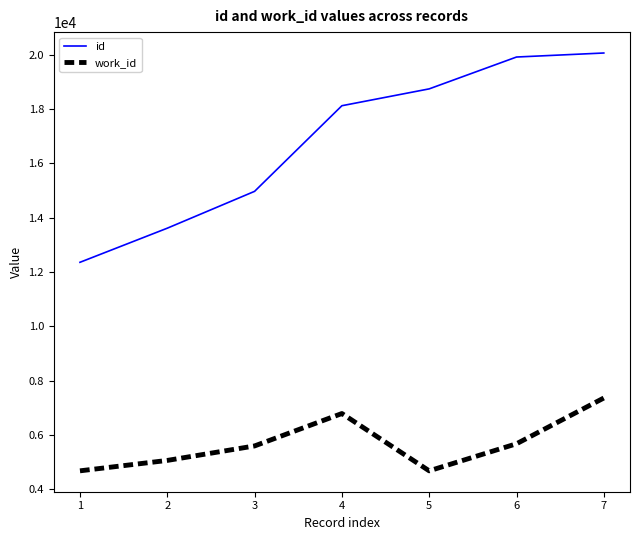

Between 3 and 7, which series saw the biggest shift?

id